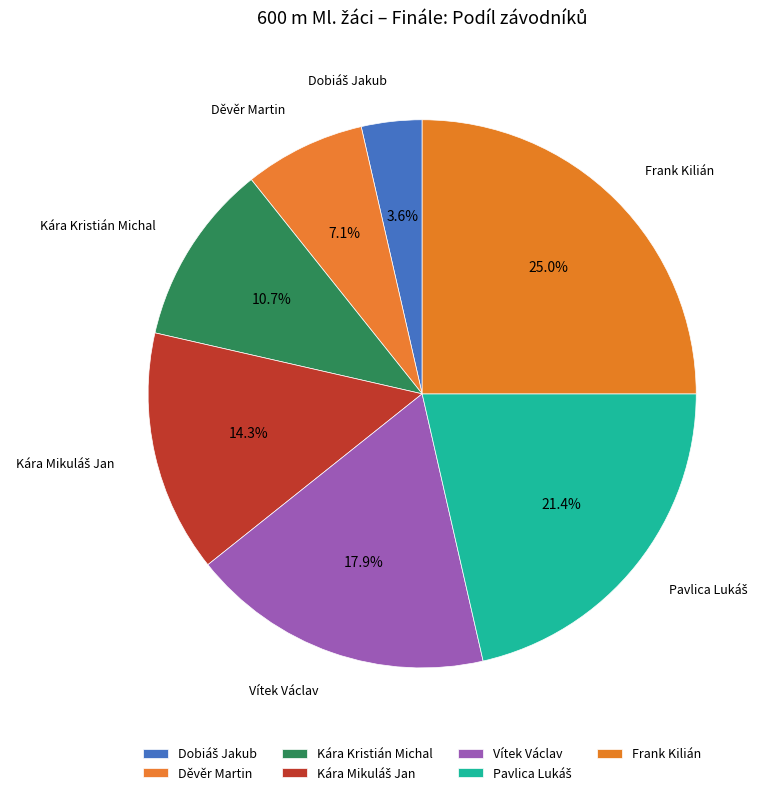

Approximately how many times larger is the value at Dobiáš Jakub compared to Frank Kilián?

0.1